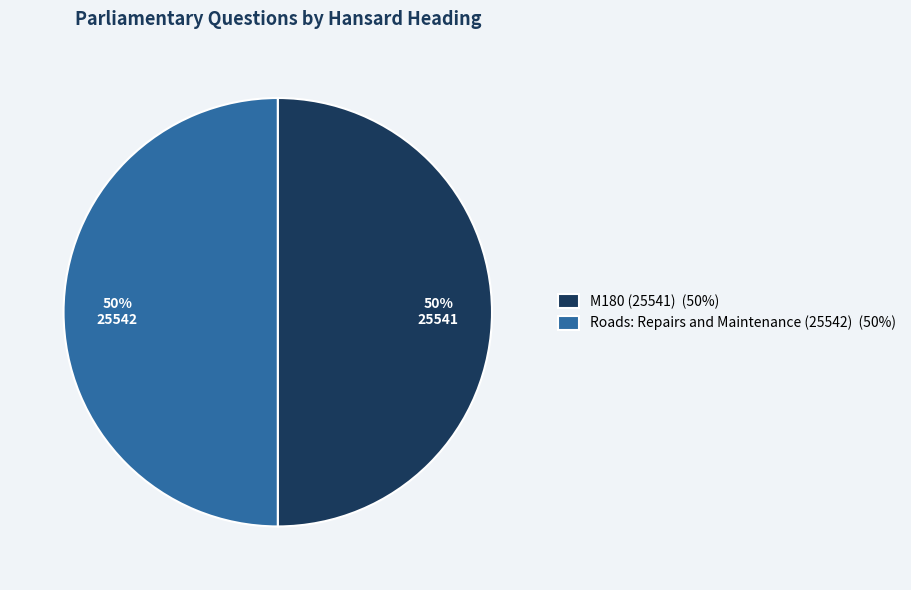

Is it true that M180 (25541) is 50% of the pie?

True